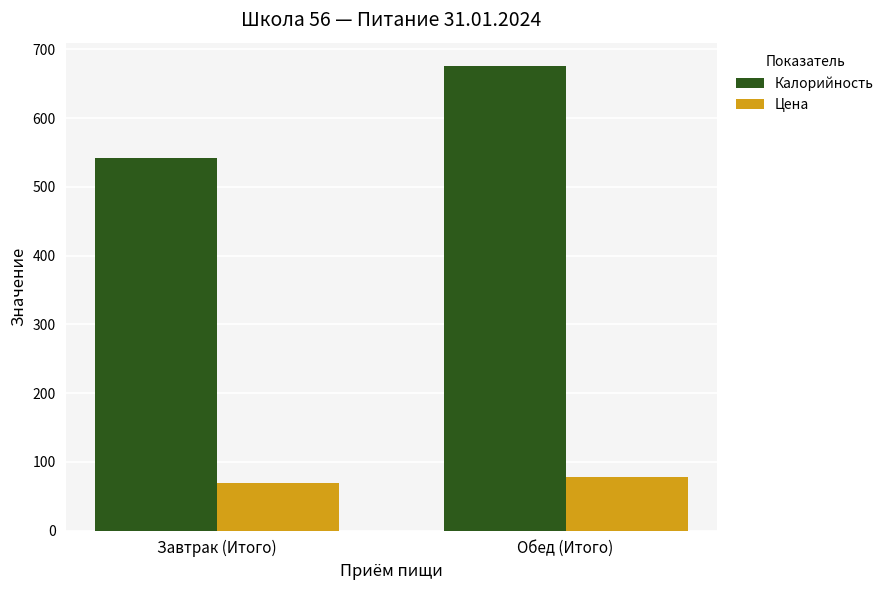

What is the highest value of the Калорийность series?

675.8